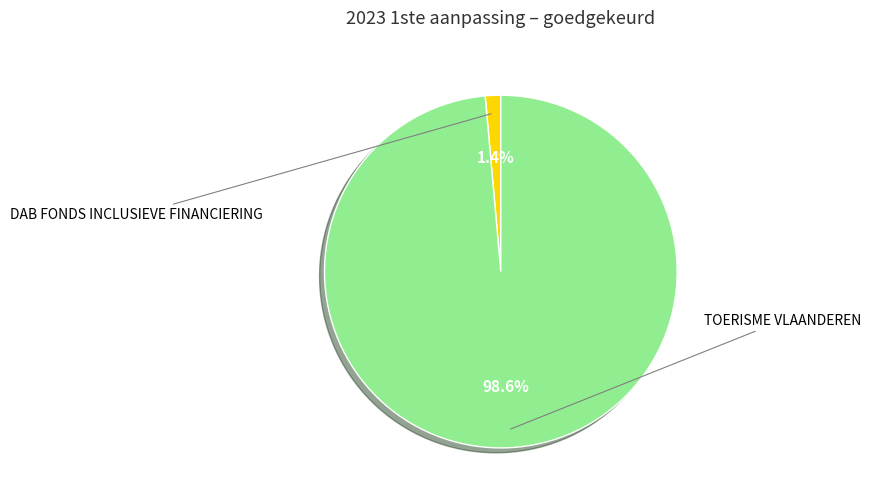

To the nearest percent, what is the average slice percentage?

50%